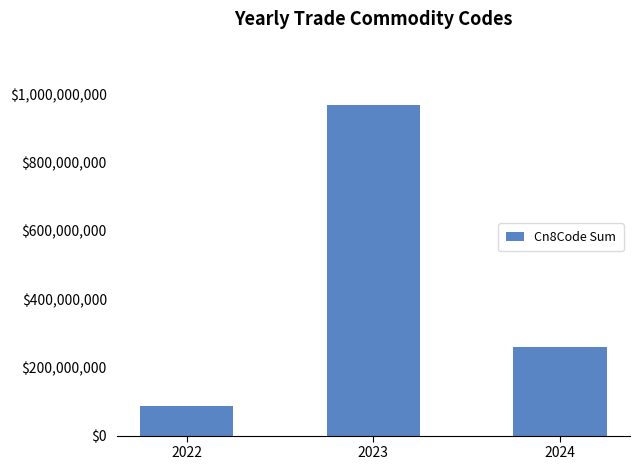

Reading left to right, list all the values displayed in this chart.

2022=87013074	2023=968911512	2024=259695295